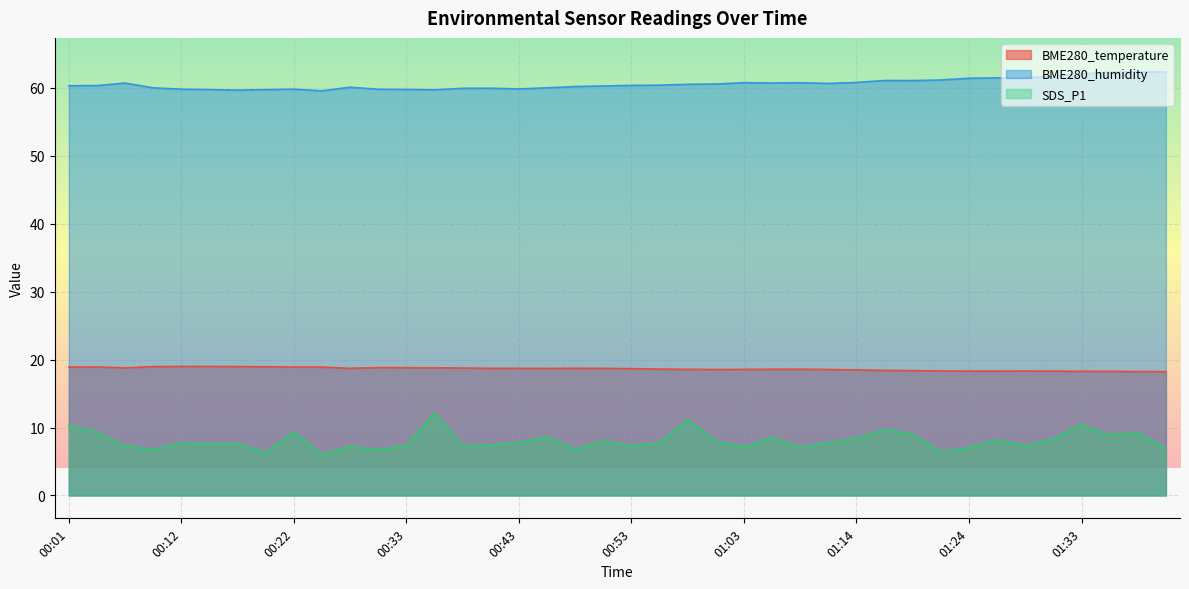

What is the average value of the BME280_humidity series?

60.6